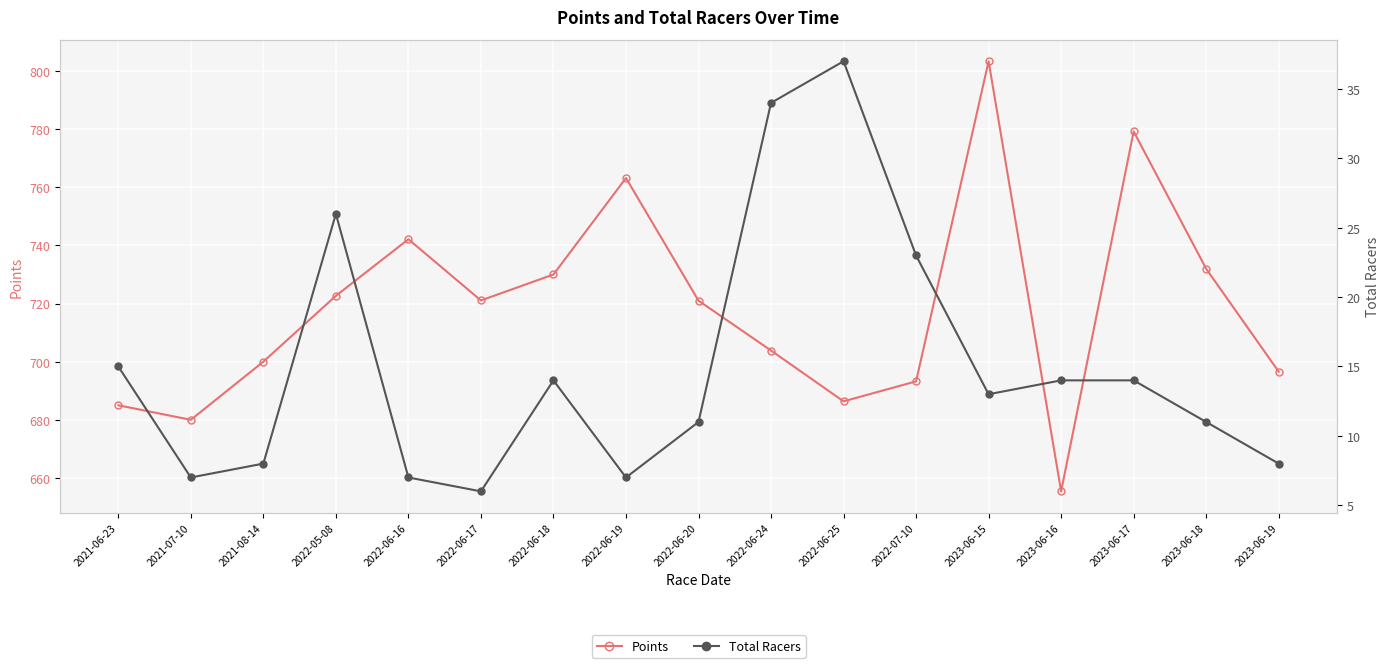

At how many categories does at least one series exceed 143?

17